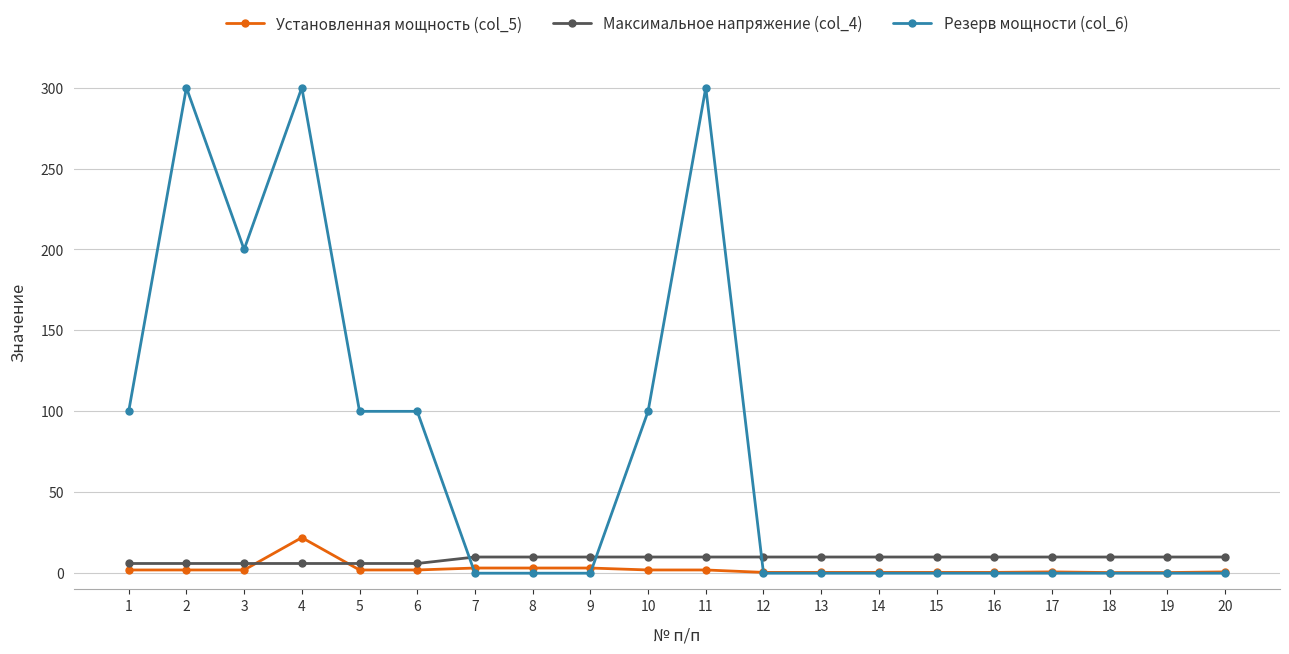

How many categories are shown in the chart?

20